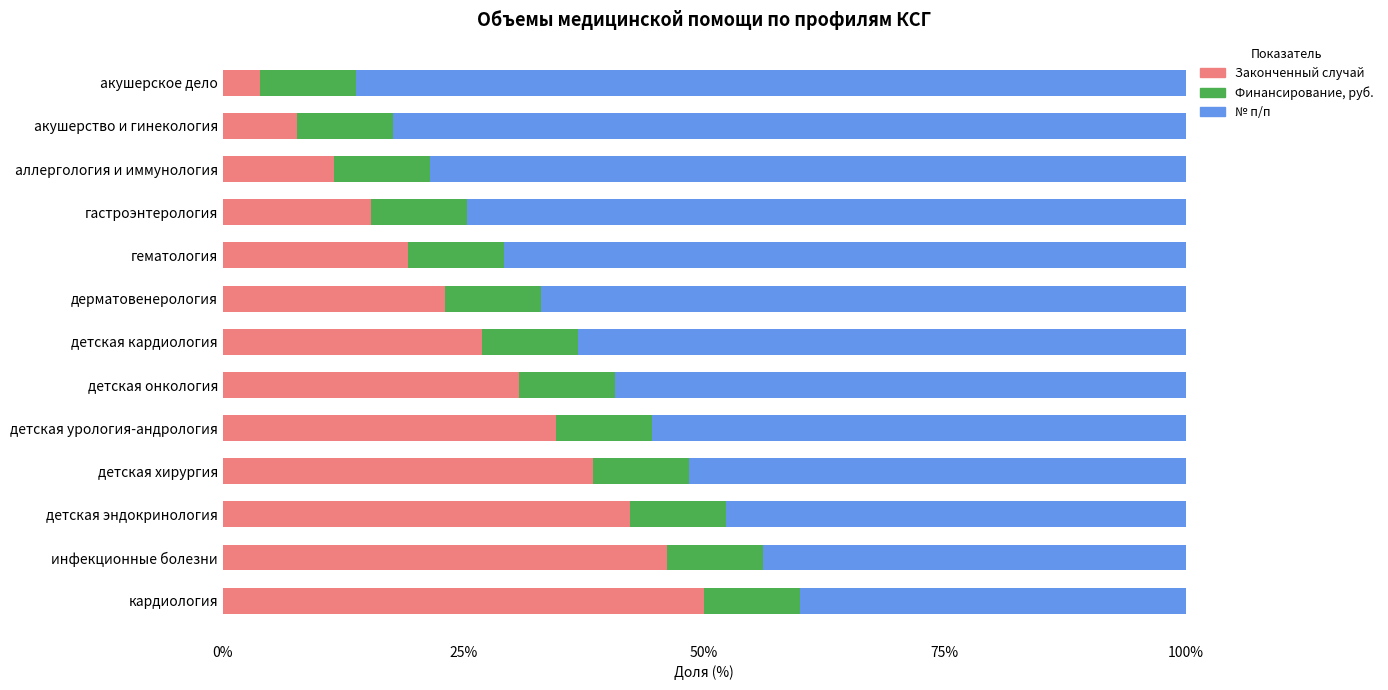

List the labels in order of Законченный случай value, smallest first.

акушерское дело, акушерство и гинекология, аллергология и иммунология, гастроэнтерология, гематология, дерматовенерология, детская кардиология, детская онкология, детская урология-андрология, детская хирургия, детская эндокринология, инфекционные болезни, кардиология